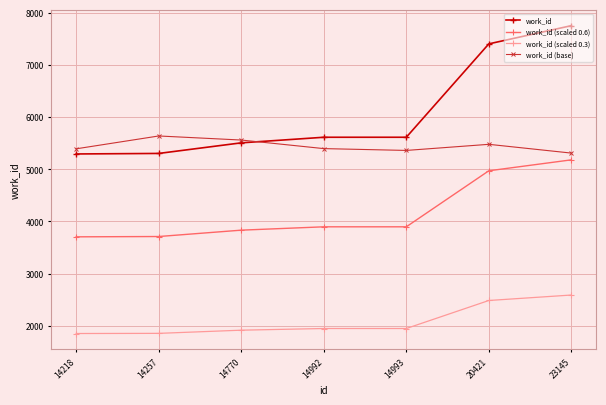

Which series has the largest total across all categories?

work_id